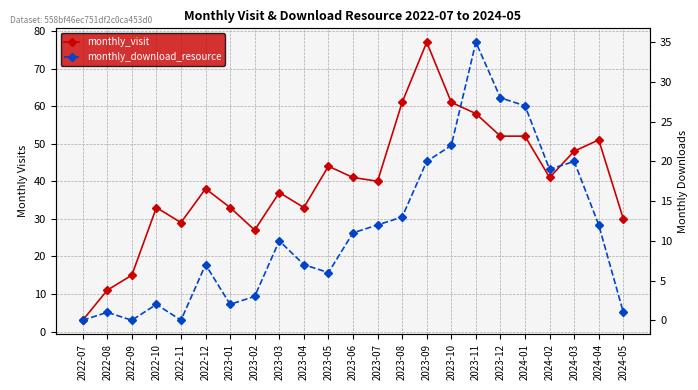

In monthly_download_resource, how many points are higher than both neighbors (excluding endpoints)?

6